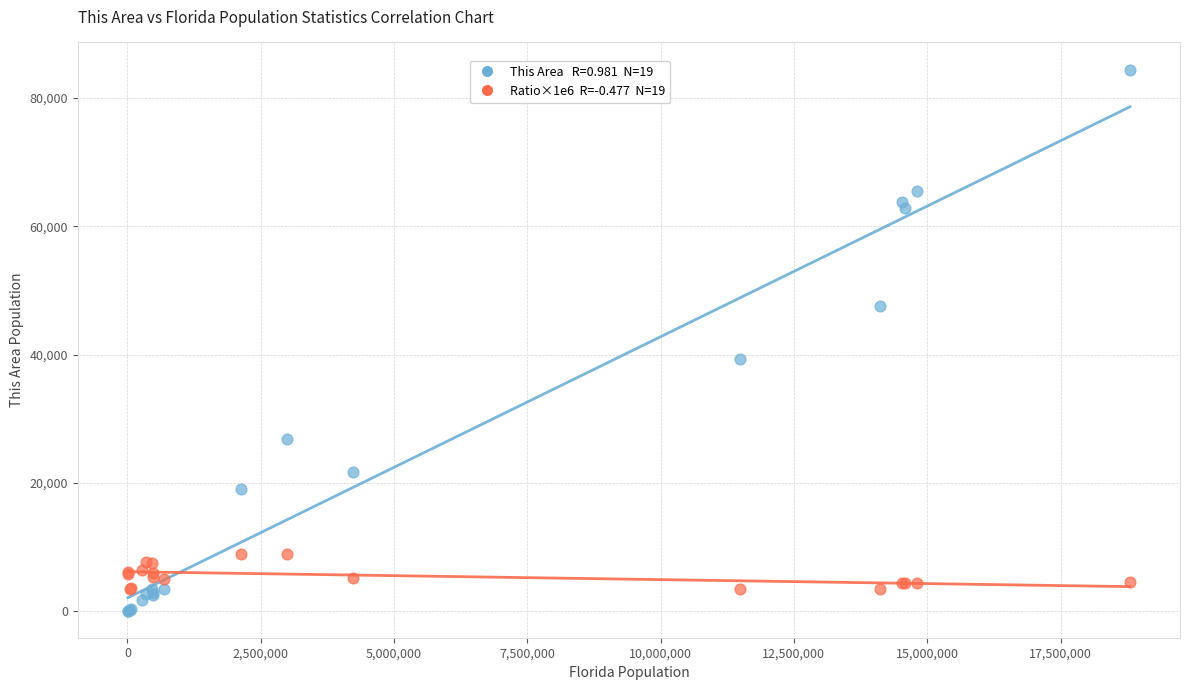

Across all series, what Y value is closest to 42248?

39314.0